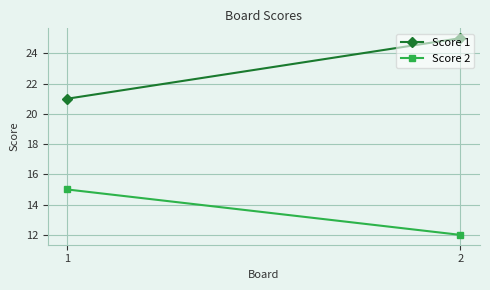

Count the number of categories in the chart.

2